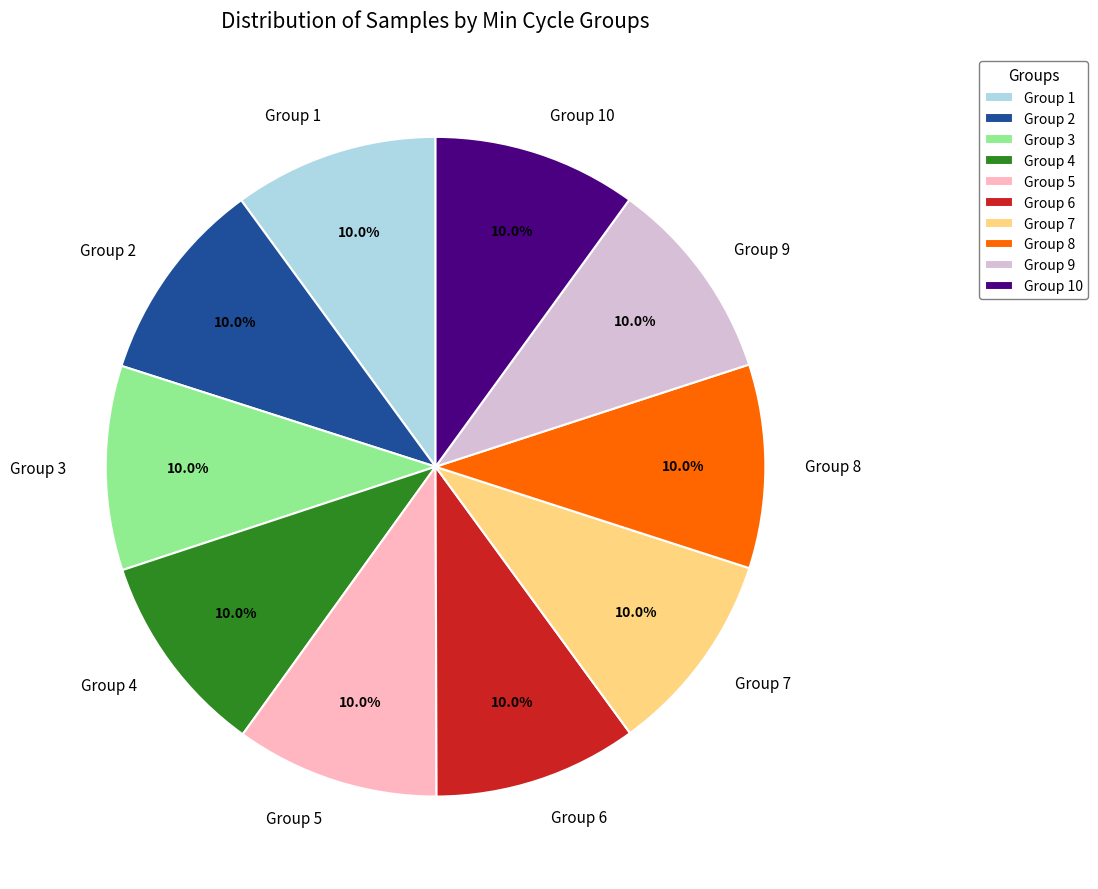

Approximately how many times larger is the value at Group 3 compared to Group 2?

1.0